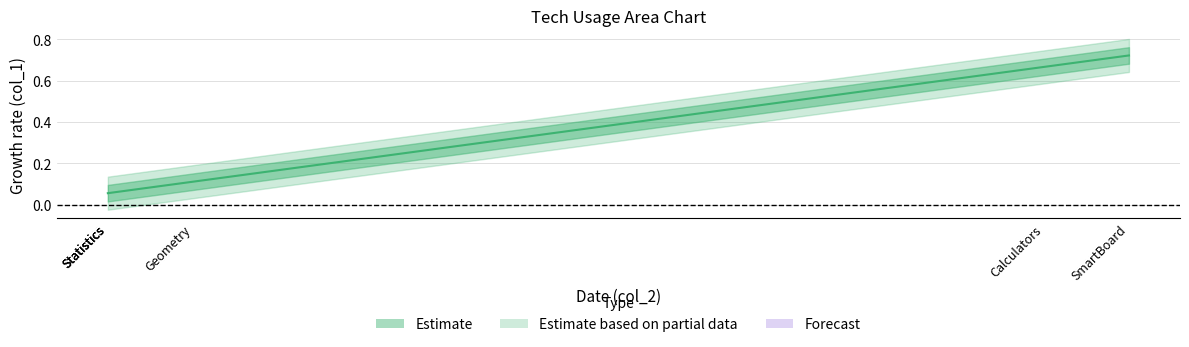

What is the maximum value shown in the chart?

0.7